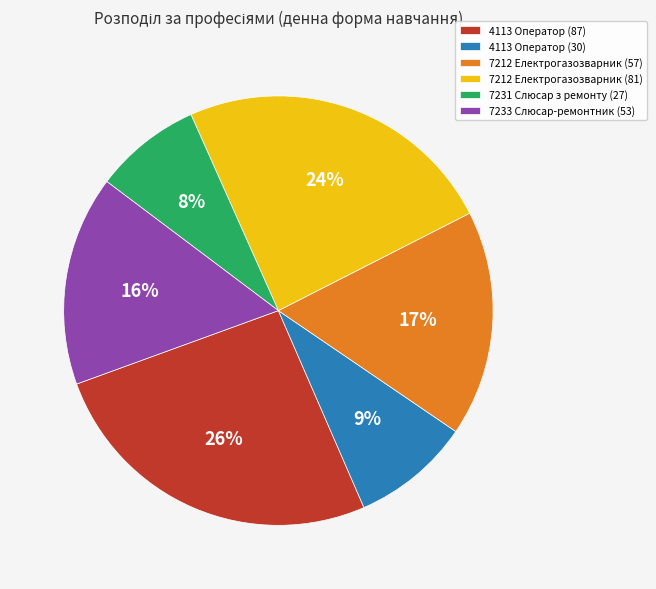

To the nearest percent, what is the difference between the 7212 Електрогазозварник (57) and 4113 Оператор (30) slice percentages?

8%